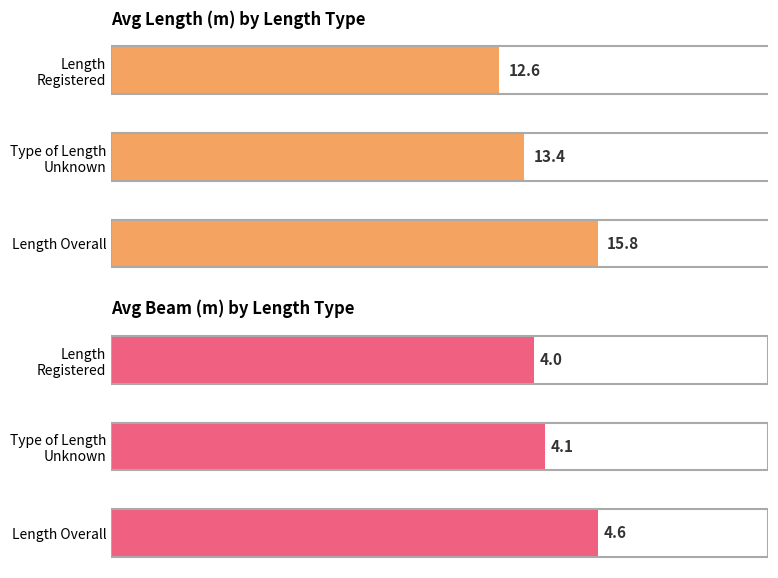

What is the minimum value shown in the chart?

4.0